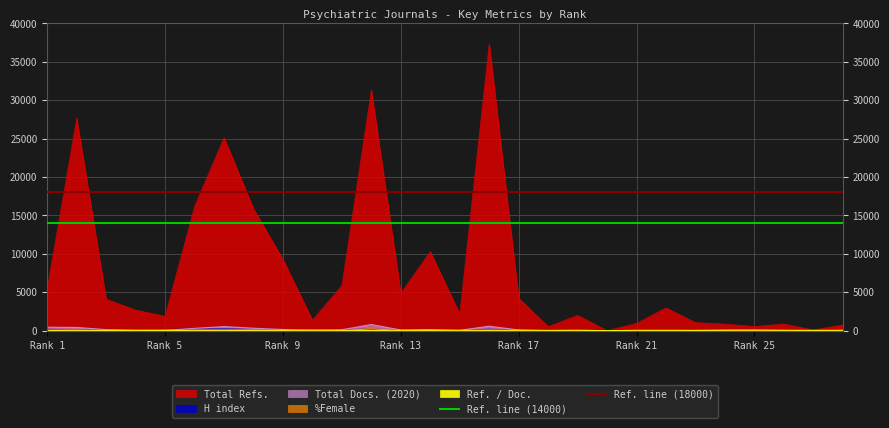

Which series has the largest total across all categories?

Ref. line (18000)